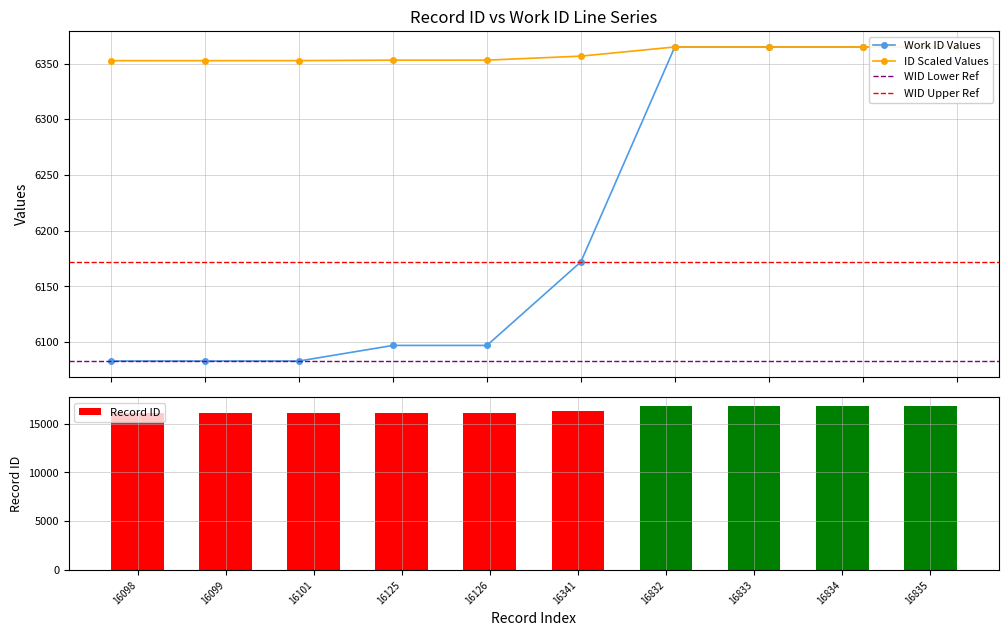

The Record ID series shows 16125 at 16125. True or false?

True